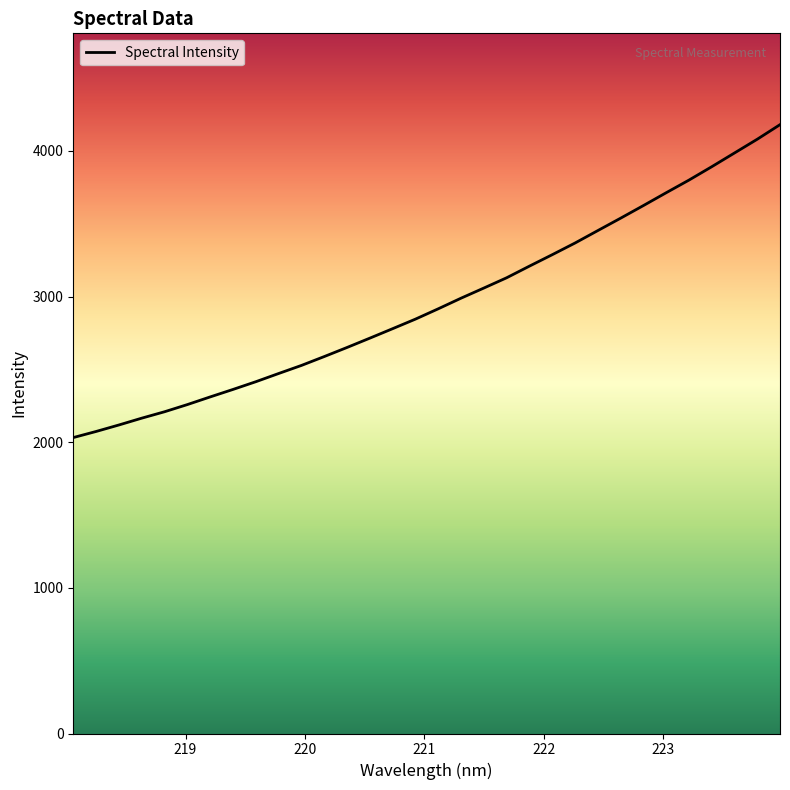

What is the difference between the maximum and minimum values?

2148.5